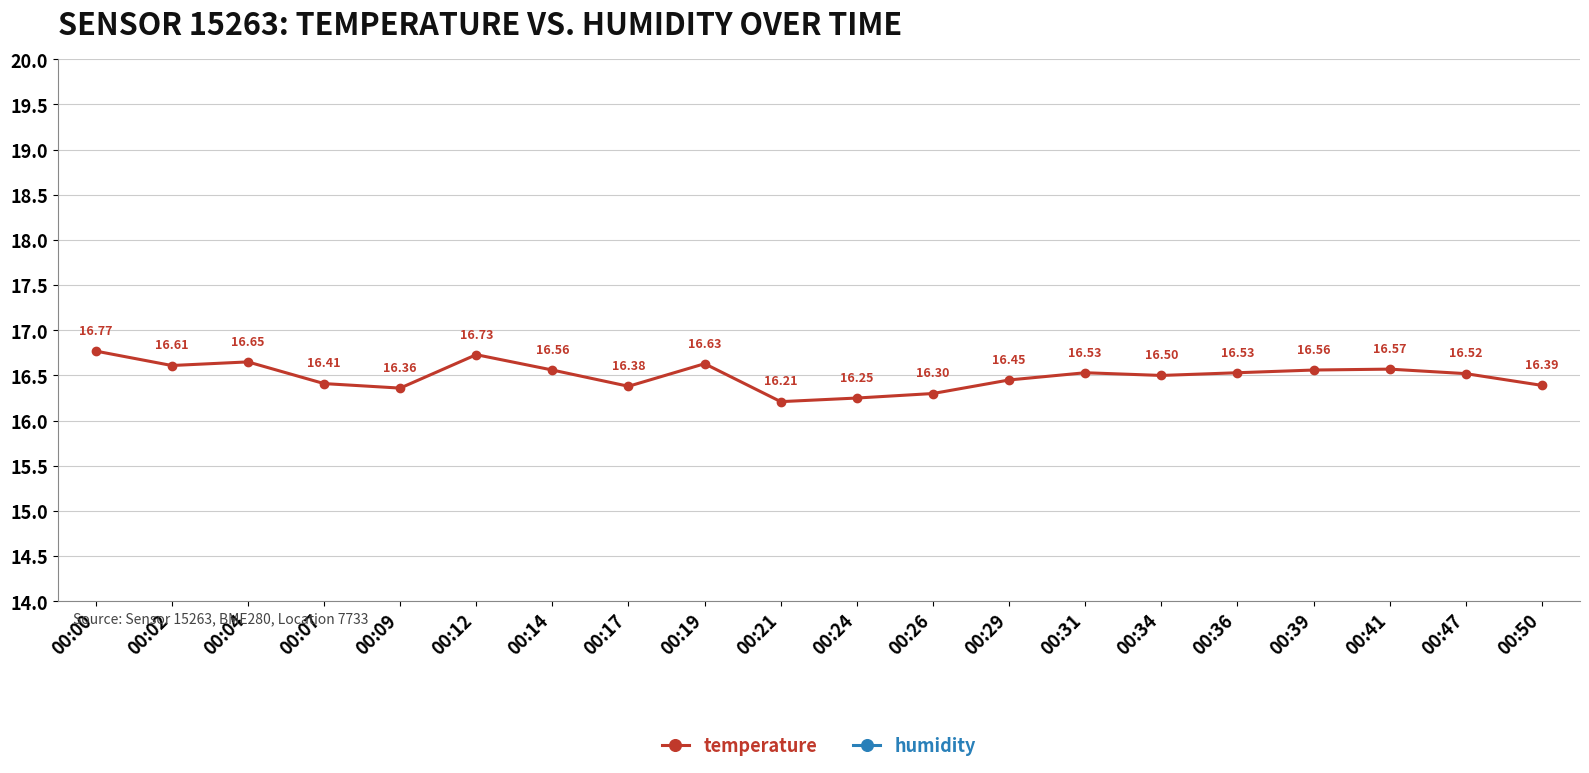

What is the maximum value for temperature?

16.8